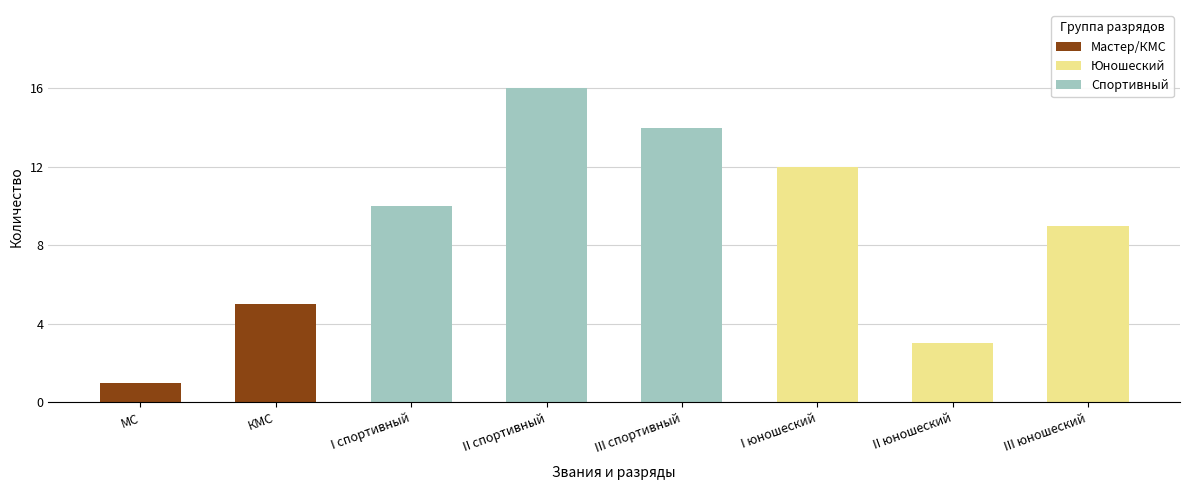

What is the label of the 1st bar from the left?

МС